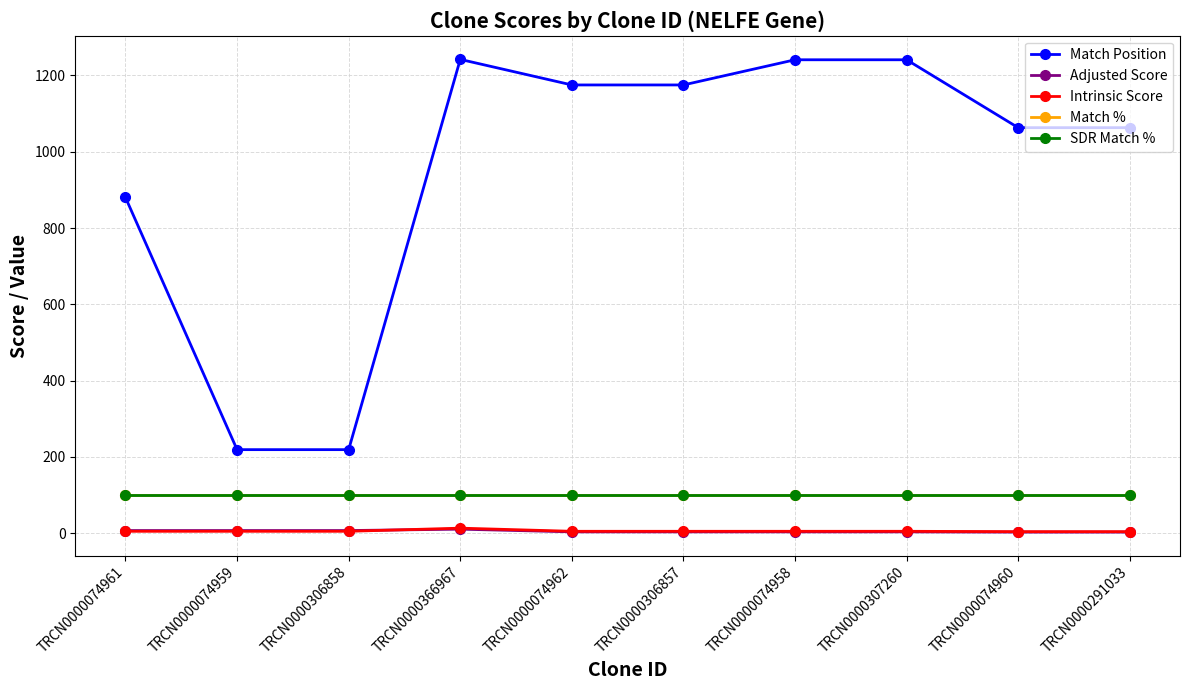

Is this an area chart (filled region under the line)?

No